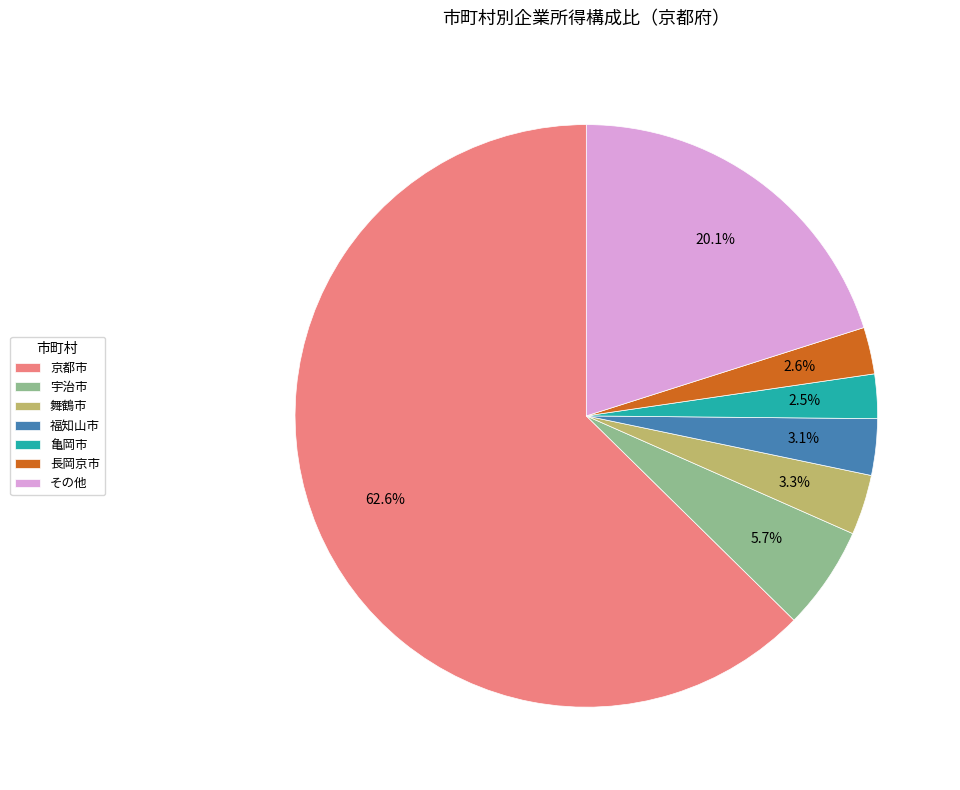

Combined, do その他 and 長岡京市 account for over 50%?

No